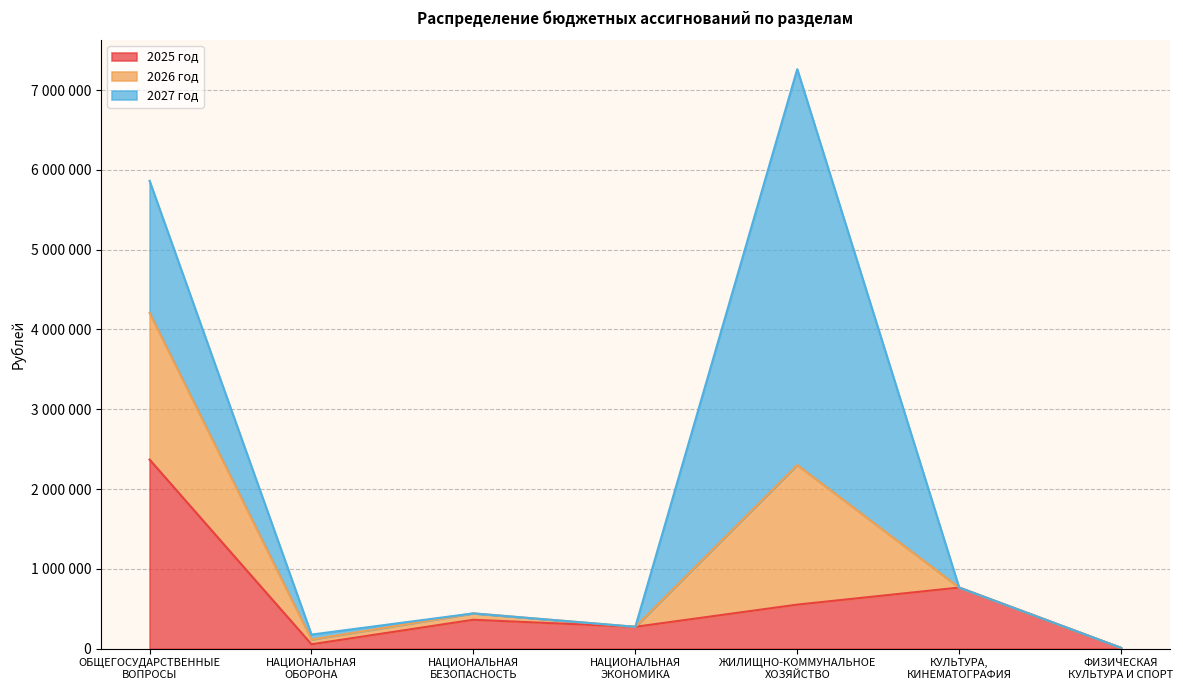

In 2025 год, how many points are higher than both neighbors (excluding endpoints)?

2